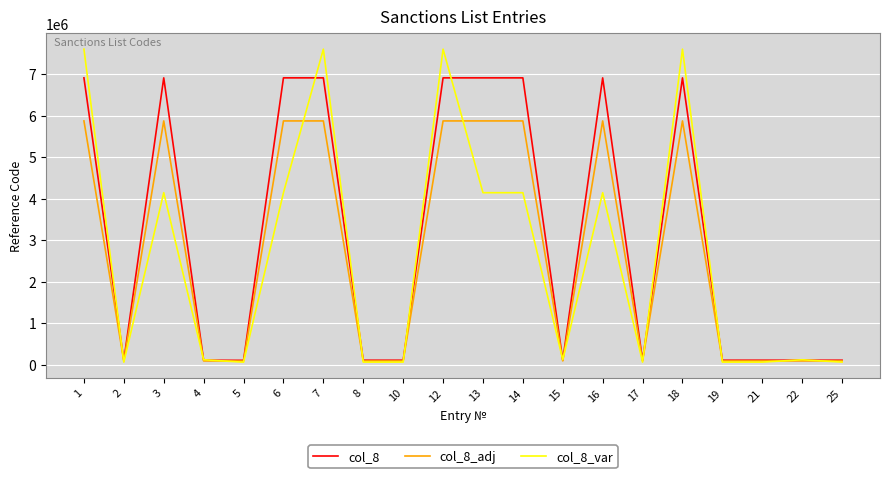

What is the sum of all col_8_var values?

52036968.4